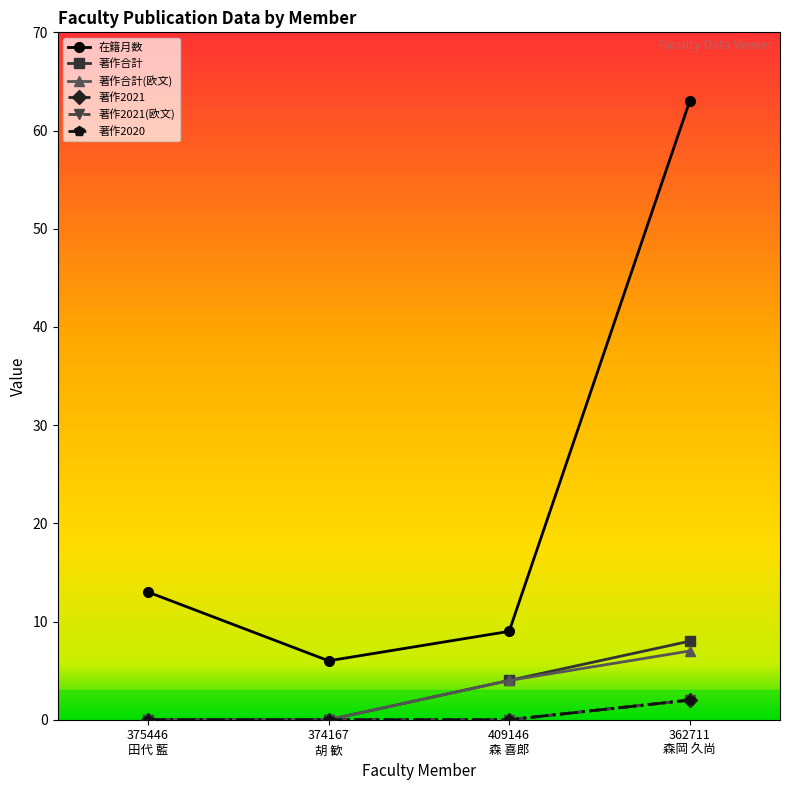

How many series are shown in this chart?

6